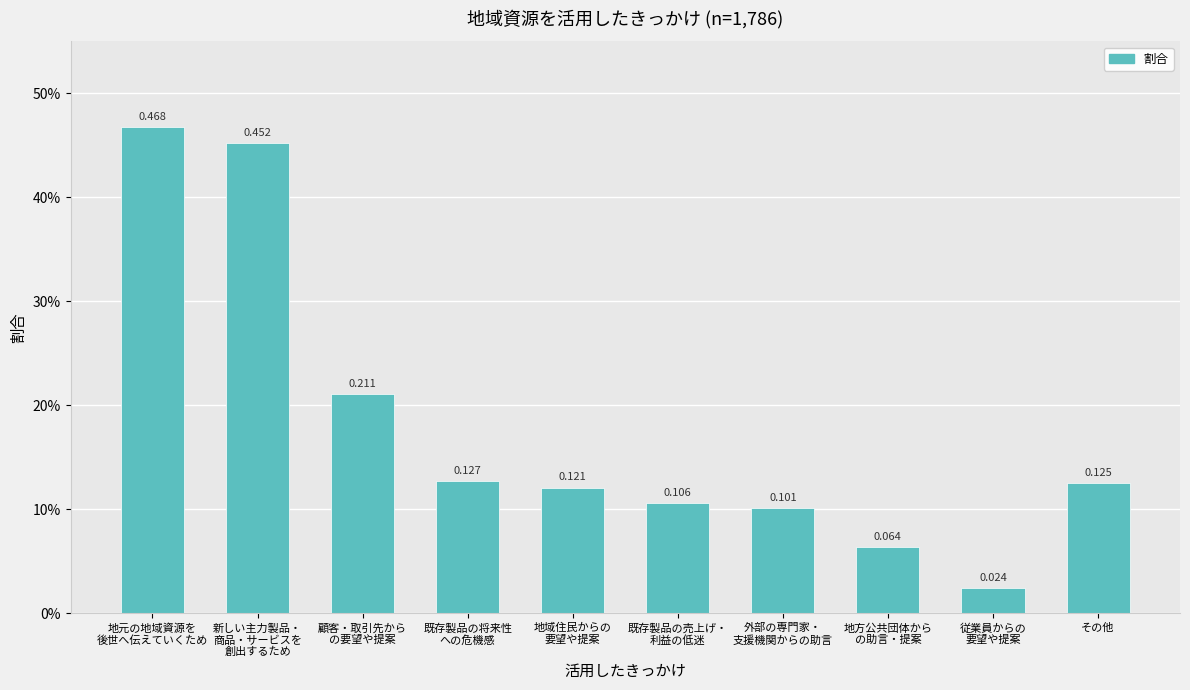

Rank the categories by value from lowest to highest.

従業員からの
要望や提案, 地方公共団体から
の助言・提案, 外部の専門家・
支援機関からの助言, 既存製品の売上げ・
利益の低迷, 地域住民からの
要望や提案, その他, 既存製品の将来性
への危機感, 顧客・取引先から
の要望や提案, 新しい主力製品・
商品・サービスを
創出するため, 地元の地域資源を
後世へ伝えていくため